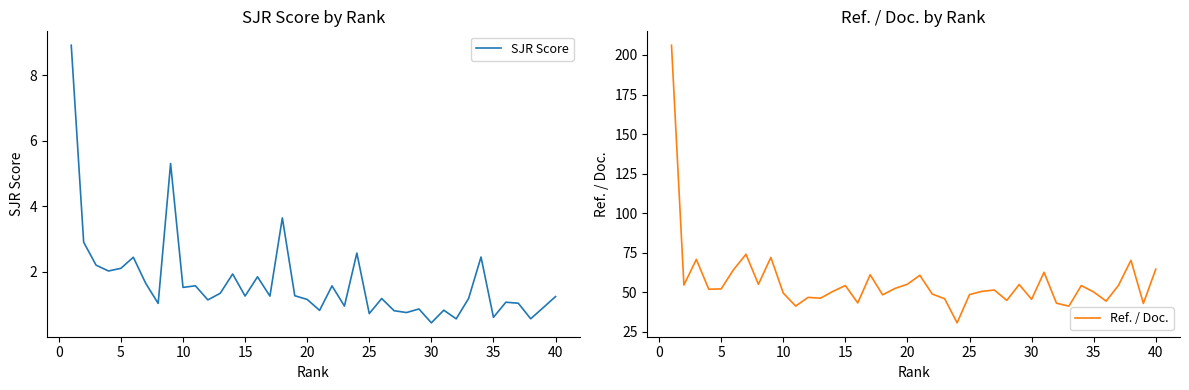

Rank the series at 38 from highest to lowest value.

Ref. / Doc., SJR Score